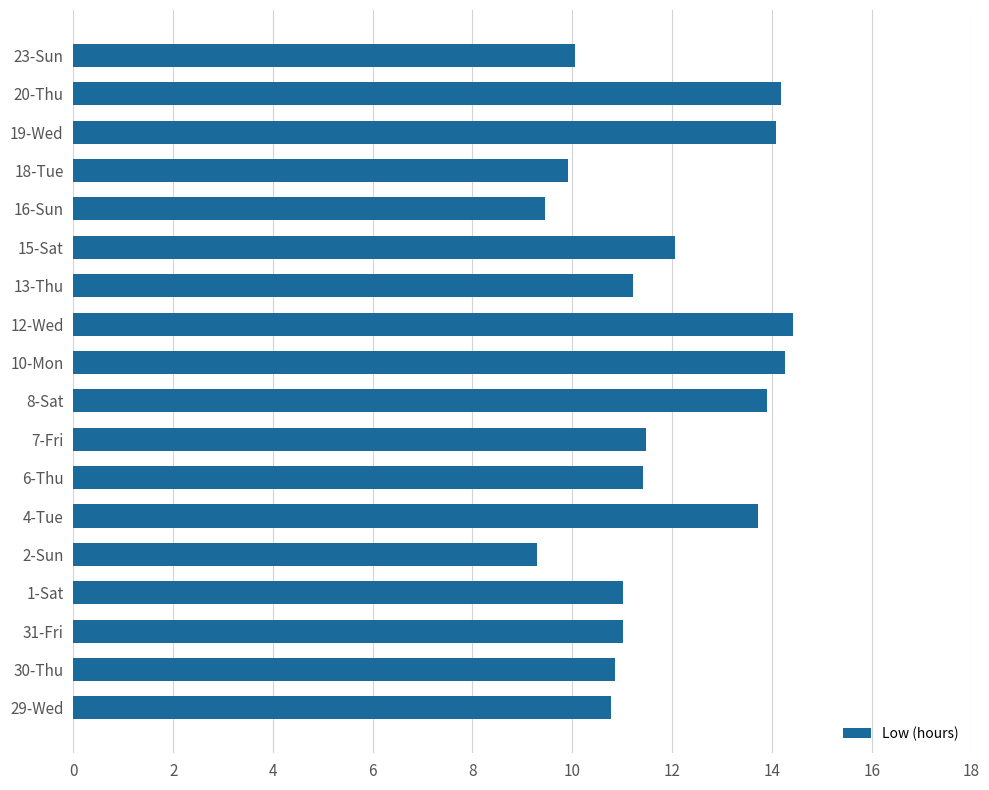

Is it true that the value at 18-Tue is 9.9?

True